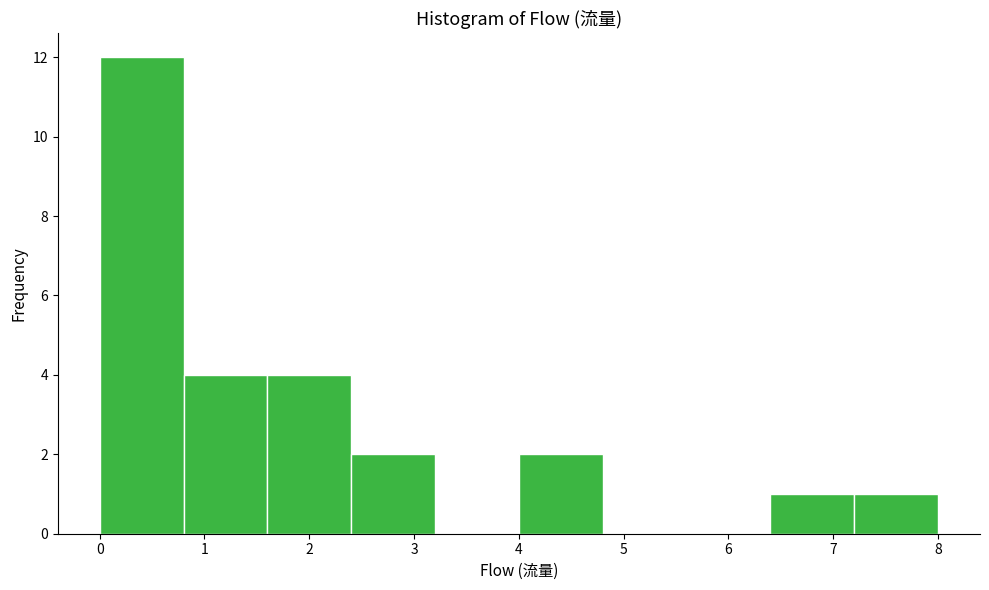

Reading left to right, list every bar in this chart as the range it spans on the x-axis followed by its height. The values are not printed on the chart, so give them approximately, as read against the axis.

0.0 to 0.8: 12
0.8 to 1.6: 4
1.6 to 2.4: 4
2.4 to 3.2: 2
3.2 to 4.0: 0
4.0 to 4.8: 2
4.8 to 5.6: 0
5.6 to 6.4: 0
6.4 to 7.2: 1
7.2 to 8.0: 1